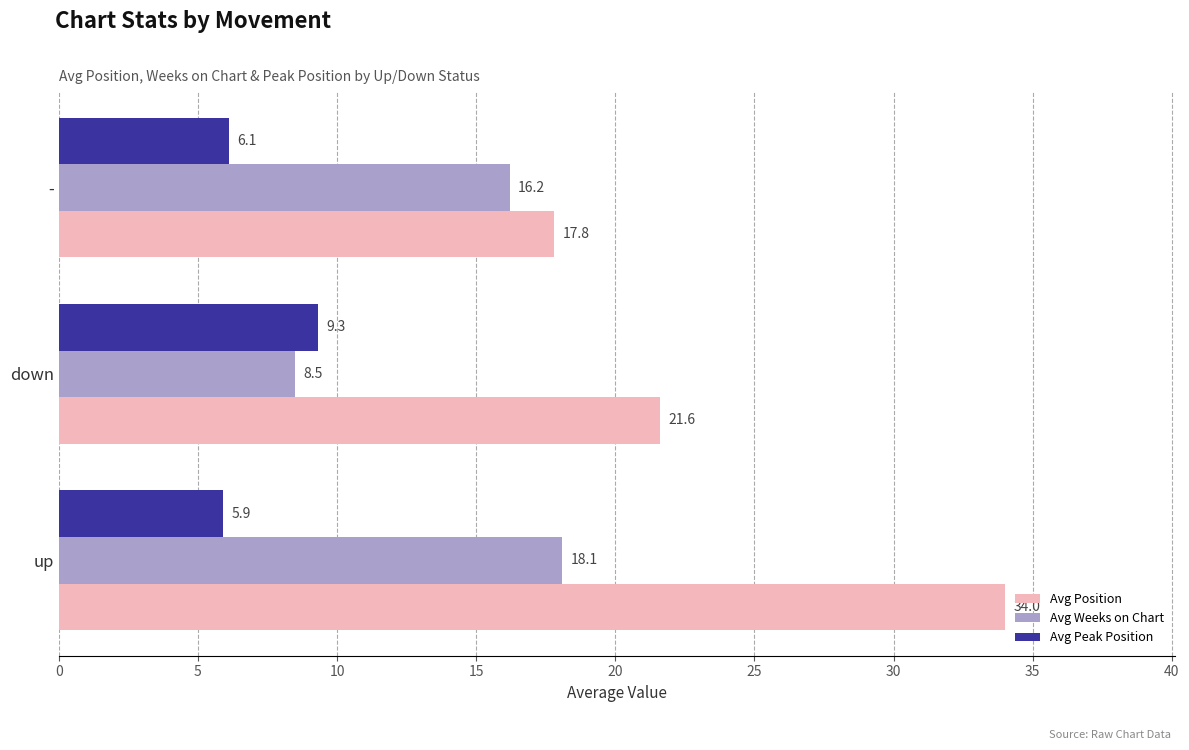

What is the approximate value of Avg Peak Position at up?

5.9